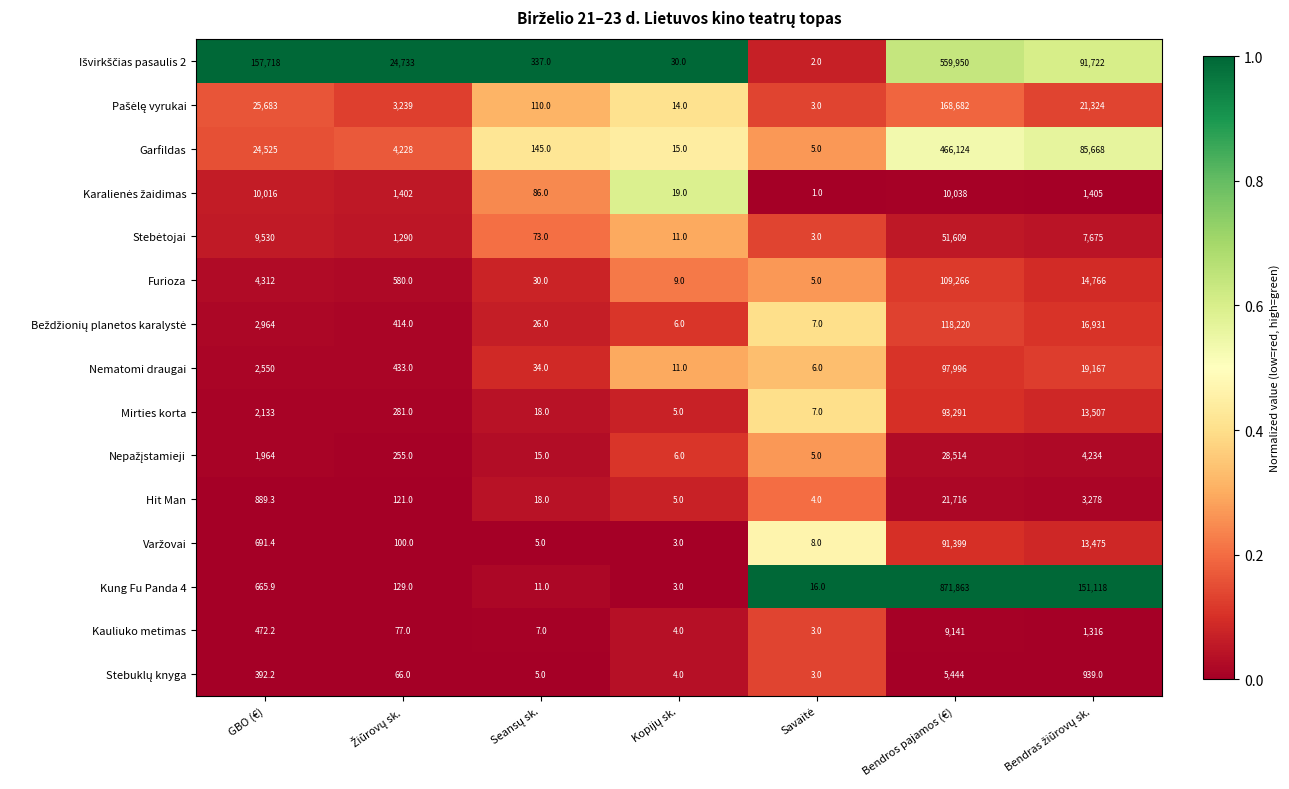

At which label does Furioza first exceed 580?

GBO (€)